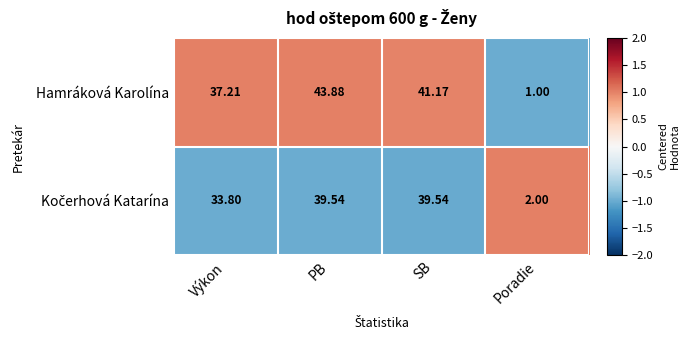

Which category has the highest value across all series?

PB